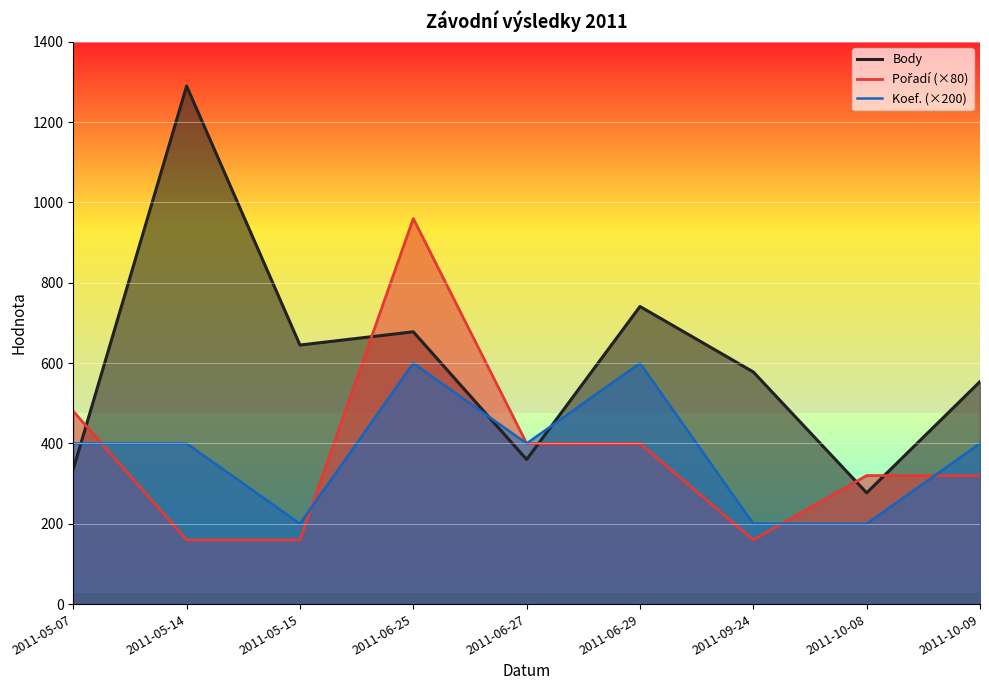

How many data points in Body are above 578?

4